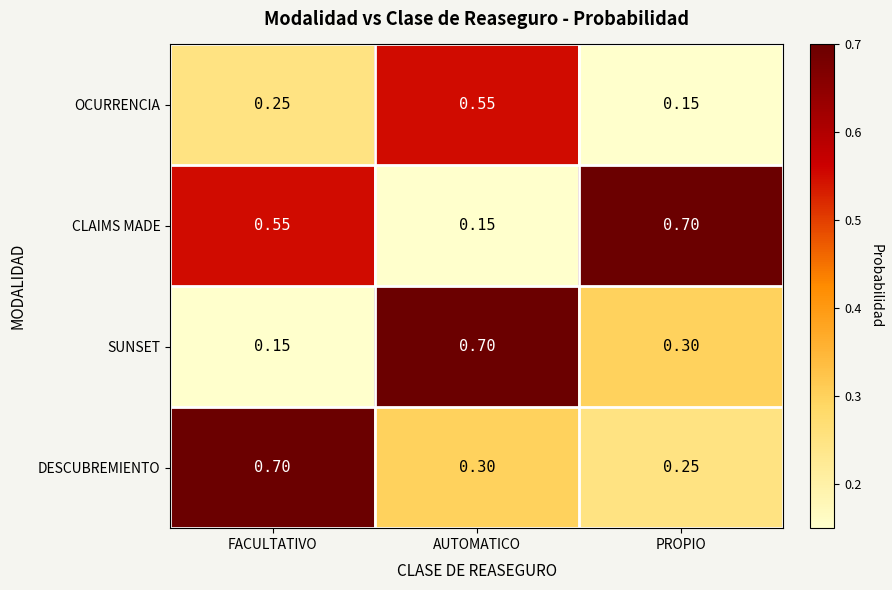

At how many categories does at least one series exceed 0?

3